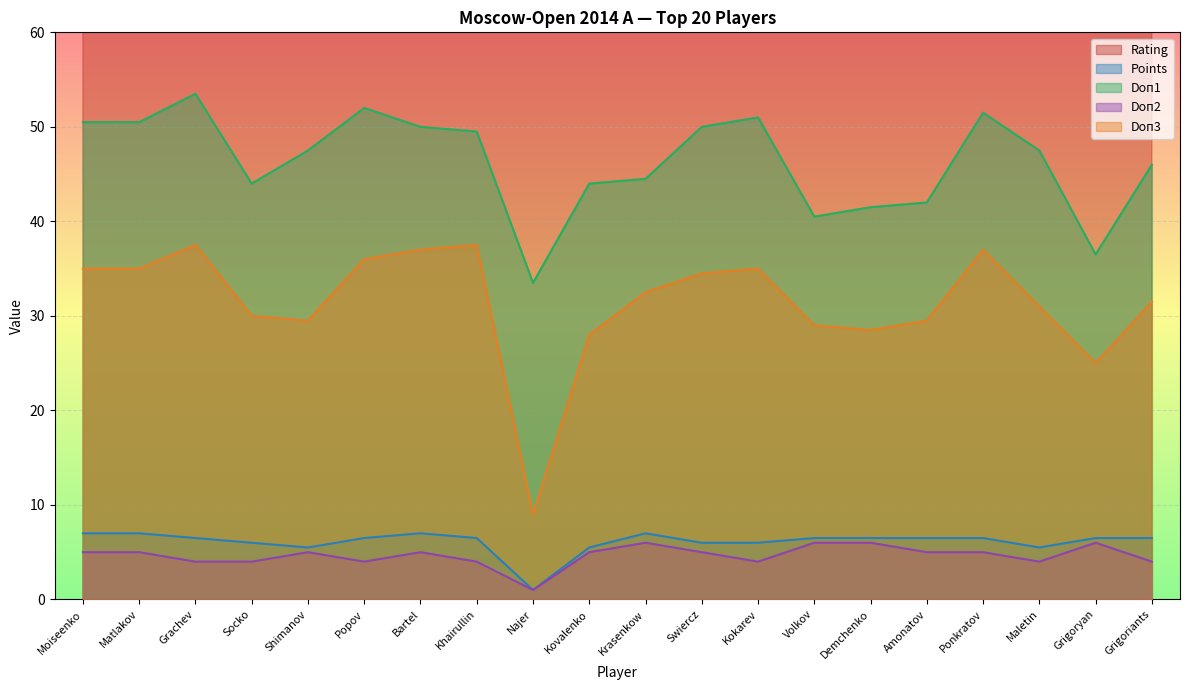

At which category does the chart reach its minimum across all series?

Najer